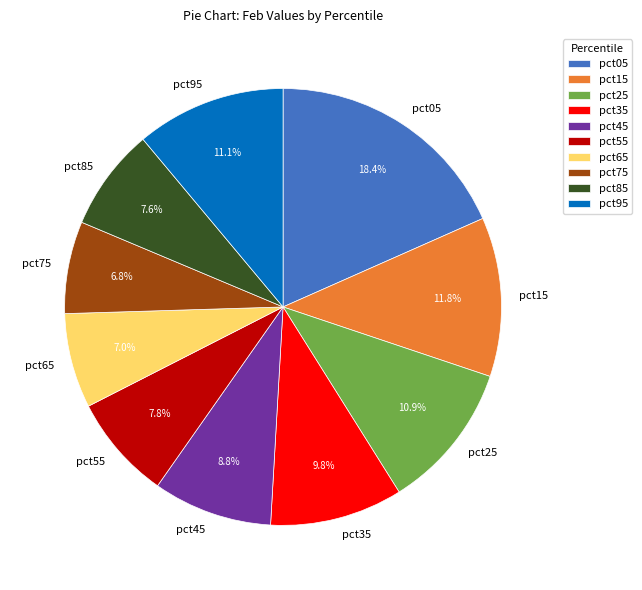

How much of the chart is everything except pct25?

89.1%